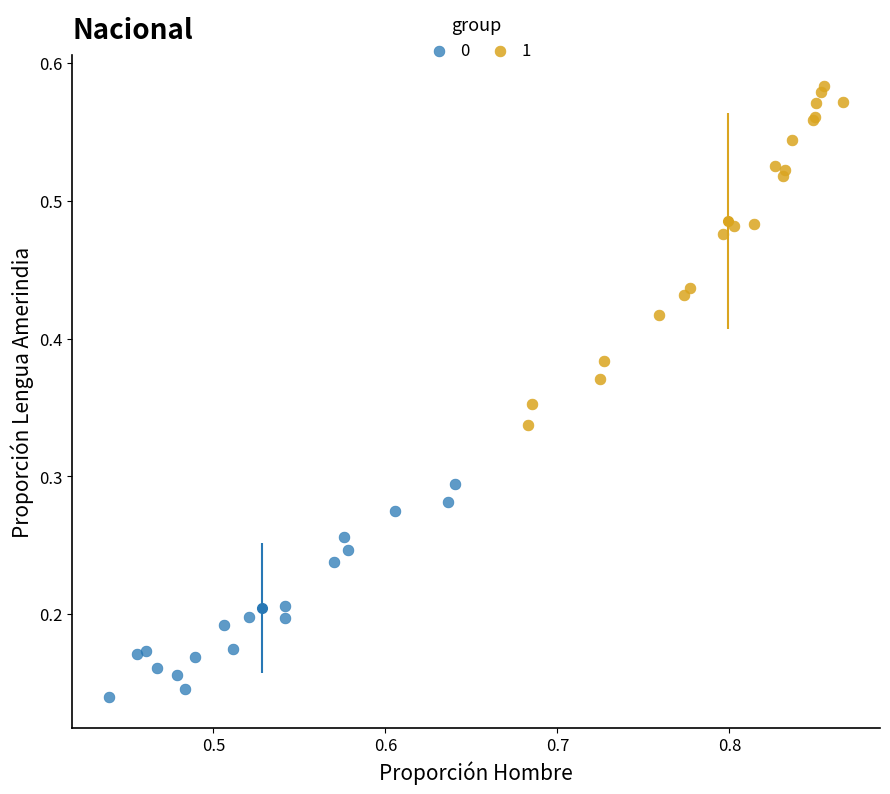

Which series contains the highest Y value?

1